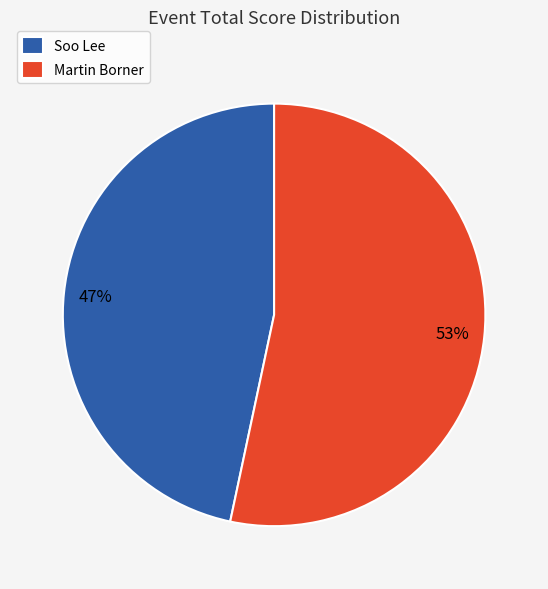

To the nearest percent, what is the combined percentage of Martin Borner and Soo Lee?

100%